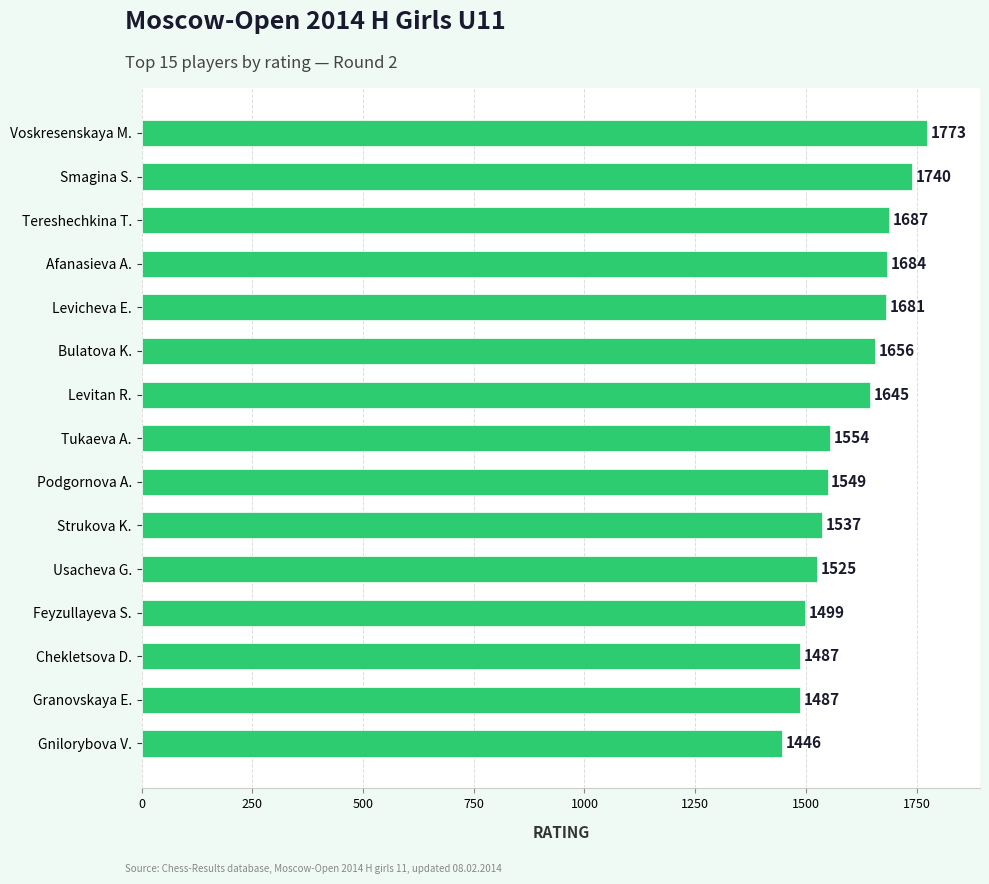

What position from the bottom is Voskresenskaya M.?

15